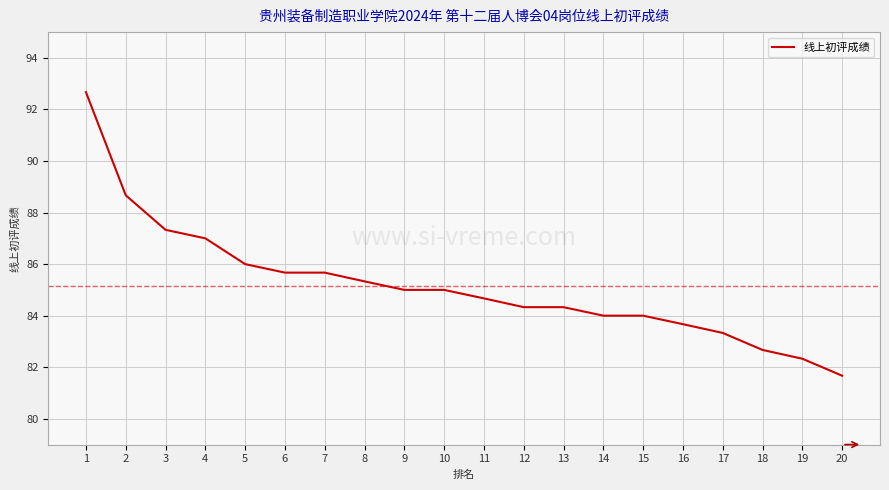

Is it true that the value at 13 is 32.2?

False